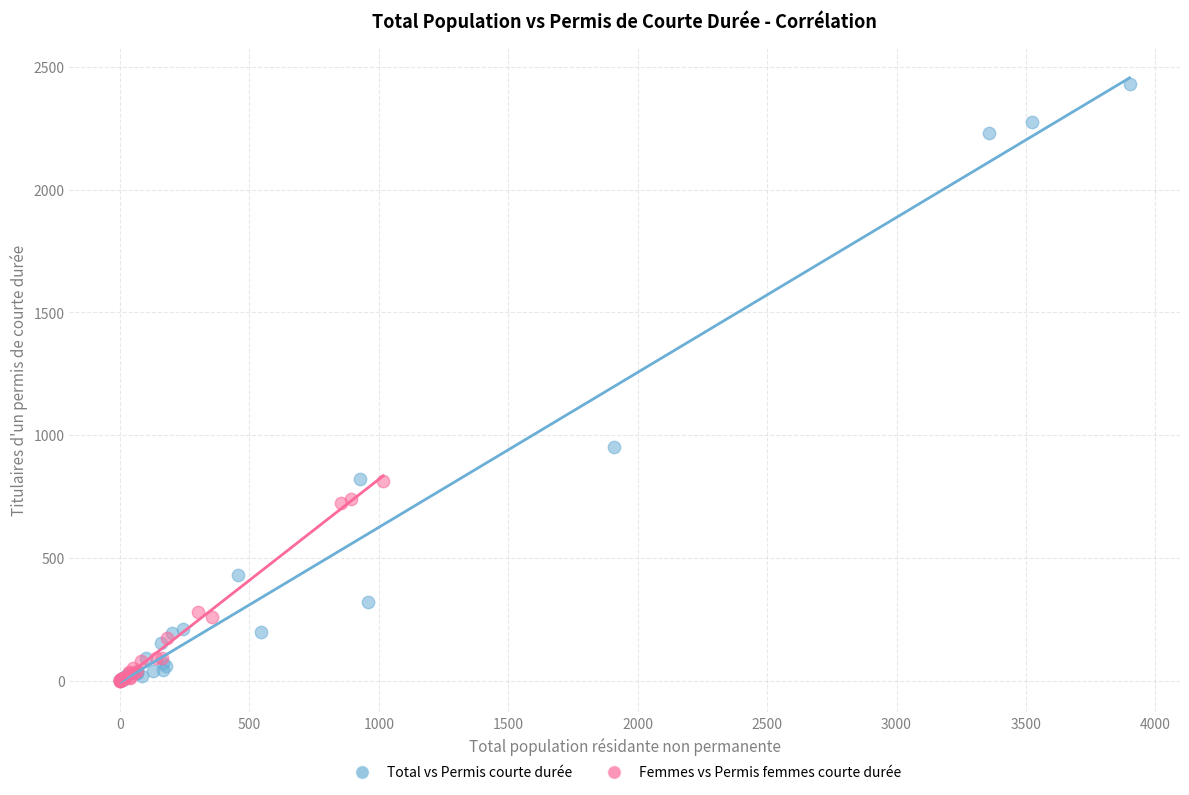

Which series contains the highest Y value?

Total vs Permis courte durée